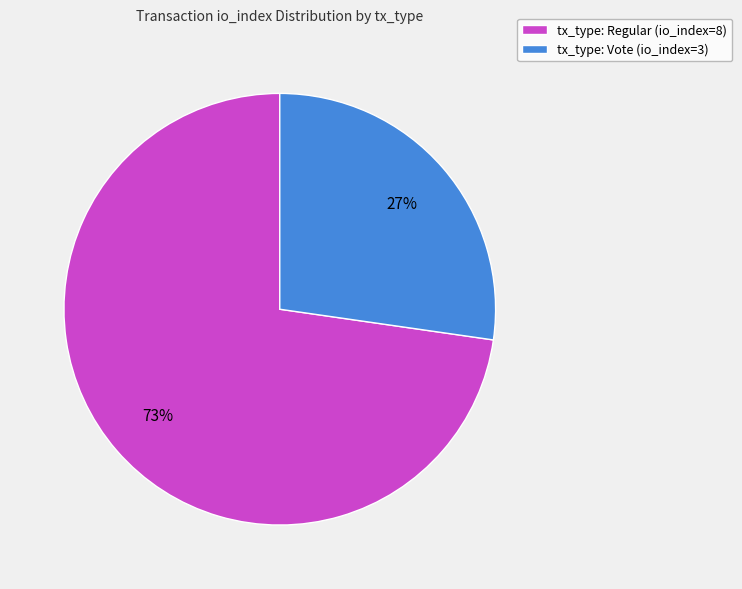

What percentage is the tx_type: Regular (io_index=8) slice, to the nearest percent?

73%